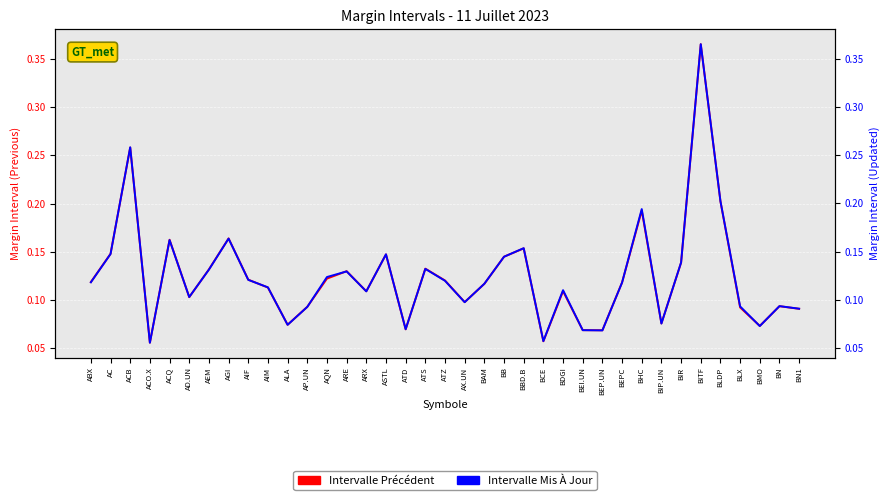

What is the label of the 6th point from the right?

BITF